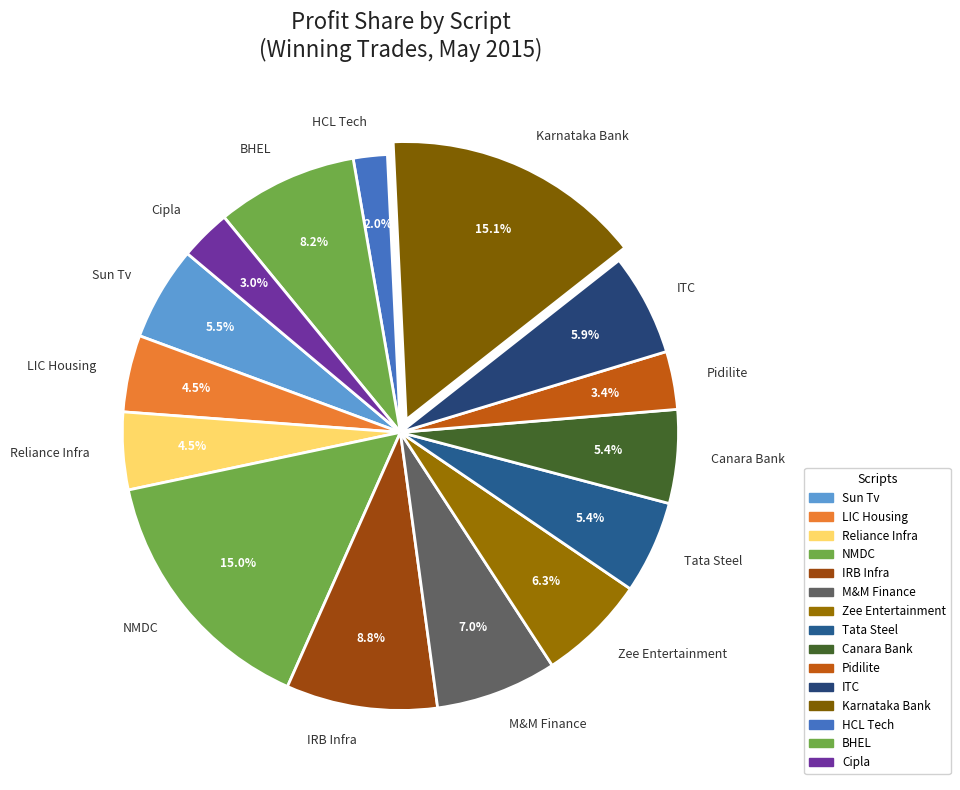

Which category has the smallest portion of the pie?

HCL Tech